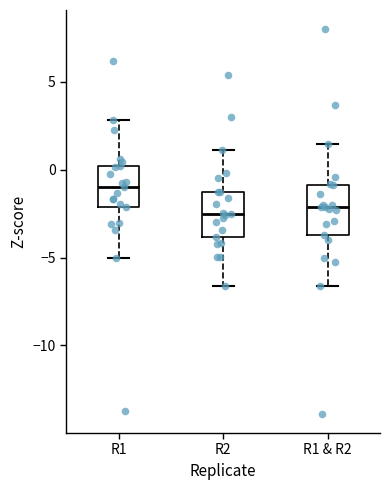

Reading left to right, transcribe this box plot: for each box, give where its median line is, the range the box spans, and where its two whiskers end, as read against the y-axis. The values are not printed on the chart, so give them approximately, as read against the axis.

R1: median -1.0, box -2.0 to 0.0, whiskers -5.0 to 3.0
R2: median -2.5, box -4.0 to -1.0, whiskers -6.5 to 1.0
R1 & R2: median -2.0, box -3.5 to -1.0, whiskers -6.5 to 1.5